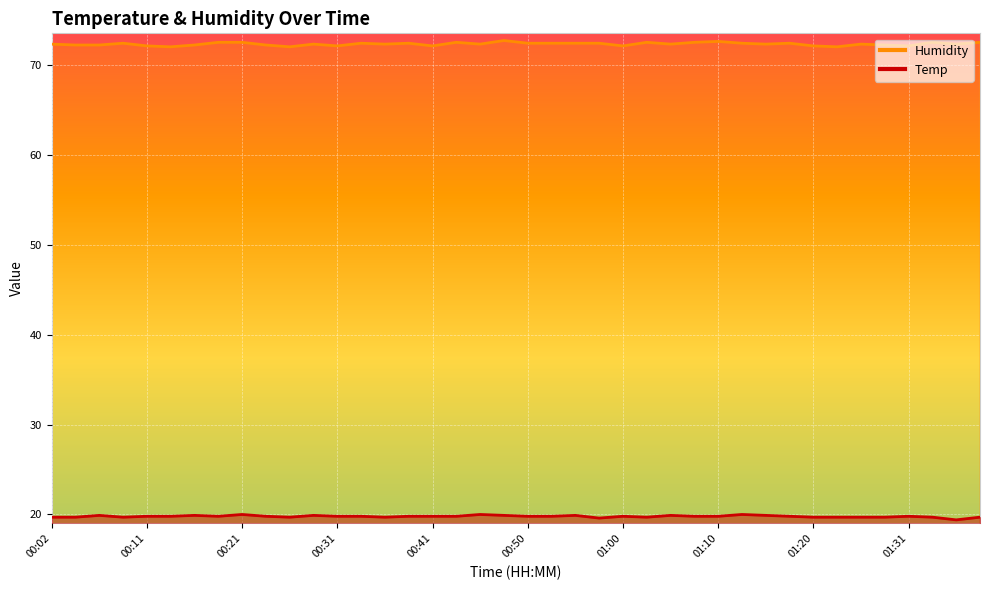

What is the value of the Temp point at the 34th from the left?

19.7